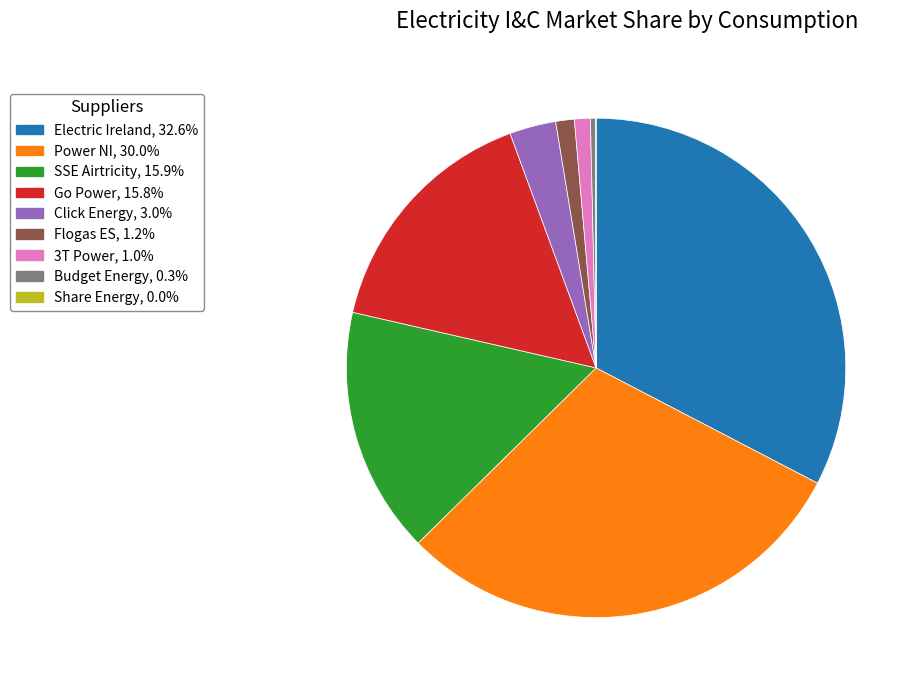

Is Electric Ireland the majority of the pie?

No